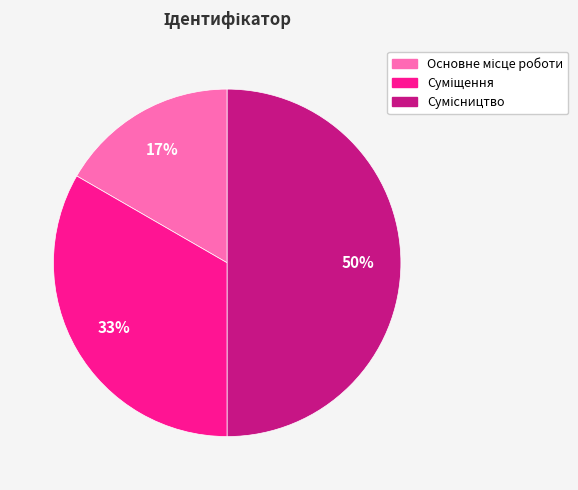

To the nearest percent, what is the difference between the largest and smallest slice percentages?

33%